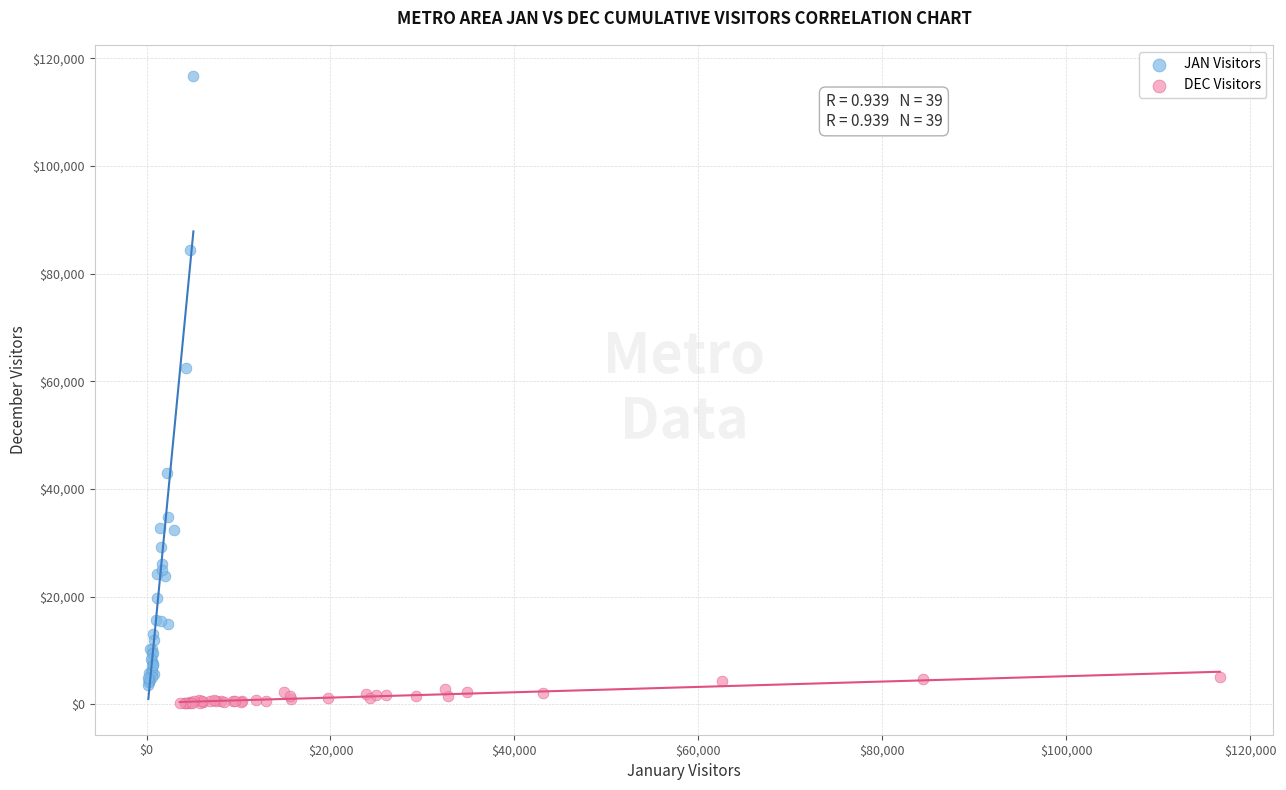

Which series has the widest spread of Y values?

JAN Visitors